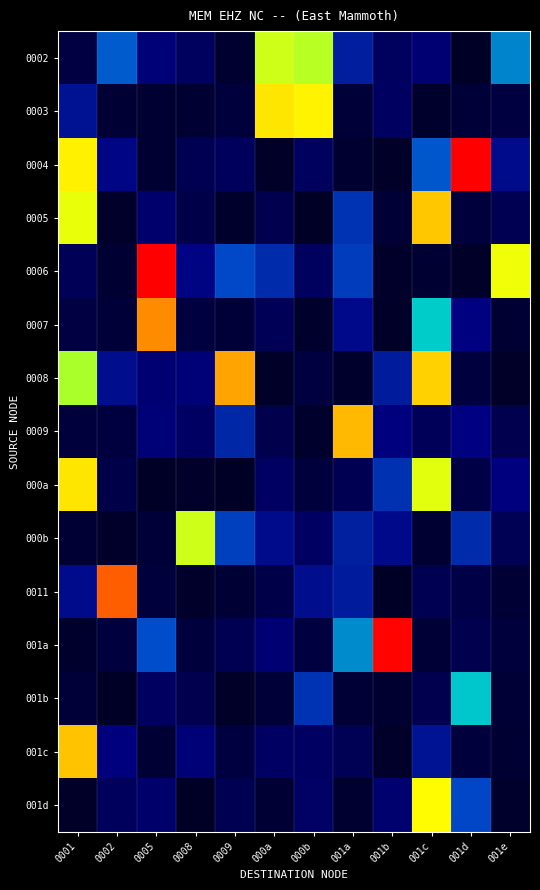

Reading left to right, list all the values displayed in this chart.

0002: 0001=0.1	0002=0.5	0005=0.2	0008=0.1	0009=0.0	000a=1.0	000b=1.0	001a=0.3	001b=0.1	001c=0.2	001d=0.0	001e=0.5
0003: 0001=0.3	0002=0.0	0005=0.0	0008=0.0	0009=0.1	000a=1.1	000b=1.1	001a=0.1	001b=0.1	001c=0.0	001d=0.1	001e=0.1
0004: 0001=1.1	0002=0.2	0005=0.0	0008=0.1	0009=0.1	000a=0.0	000b=0.1	001a=0.0	001b=0.0	001c=0.4	001d=1.5	001e=0.2
0005: 0001=1.1	0002=0.0	0005=0.2	0008=0.1	0009=0.0	000a=0.1	000b=0.0	001a=0.4	001b=0.0	001c=1.2	001d=0.1	001e=0.1
0006: 0001=0.1	0002=0.0	0005=1.5	0008=0.2	0009=0.4	000a=0.3	000b=0.1	001a=0.4	001b=0.0	001c=0.0	001d=0.0	001e=1.1
0007: 0001=0.1	0002=0.0	0005=1.3	0008=0.1	0009=0.0	000a=0.1	000b=0.0	001a=0.2	001b=0.0	001c=0.7	001d=0.2	001e=0.0
0008: 0001=1.0	0002=0.3	0005=0.2	0008=0.2	0009=1.2	000a=0.0	000b=0.1	001a=0.0	001b=0.3	001c=1.1	001d=0.1	001e=0.0
0009: 0001=0.1	0002=0.1	0005=0.2	0008=0.2	0009=0.3	000a=0.1	000b=0.0	001a=1.2	001b=0.2	001c=0.1	001d=0.2	001e=0.1
000a: 0001=1.1	0002=0.1	0005=0.0	0008=0.0	0009=0.0	000a=0.2	000b=0.1	001a=0.1	001b=0.4	001c=1.0	001d=0.1	001e=0.2
000b: 0001=0.0	0002=0.0	0005=0.1	0008=1.0	0009=0.4	000a=0.2	000b=0.2	001a=0.3	001b=0.2	001c=0.0	001d=0.3	001e=0.1
0011: 0001=0.2	0002=1.3	0005=0.1	0008=0.0	0009=0.0	000a=0.1	000b=0.3	001a=0.3	001b=0.0	001c=0.1	001d=0.1	001e=0.0
001a: 0001=0.0	0002=0.1	0005=0.4	0008=0.1	0009=0.1	000a=0.2	000b=0.1	001a=0.5	001b=1.5	001c=0.0	001d=0.1	001e=0.1
001b: 0001=0.1	0002=0.0	0005=0.1	0008=0.1	0009=0.0	000a=0.0	000b=0.4	001a=0.0	001b=0.0	001c=0.1	001d=0.6	001e=0.0
001c: 0001=1.2	0002=0.2	0005=0.0	0008=0.2	0009=0.1	000a=0.2	000b=0.2	001a=0.1	001b=0.0	001c=0.3	001d=0.1	001e=0.0
001d: 0001=0.0	0002=0.1	0005=0.2	0008=0.0	0009=0.1	000a=0.0	000b=0.2	001a=0.0	001b=0.2	001c=1.1	001d=0.4	001e=0.0